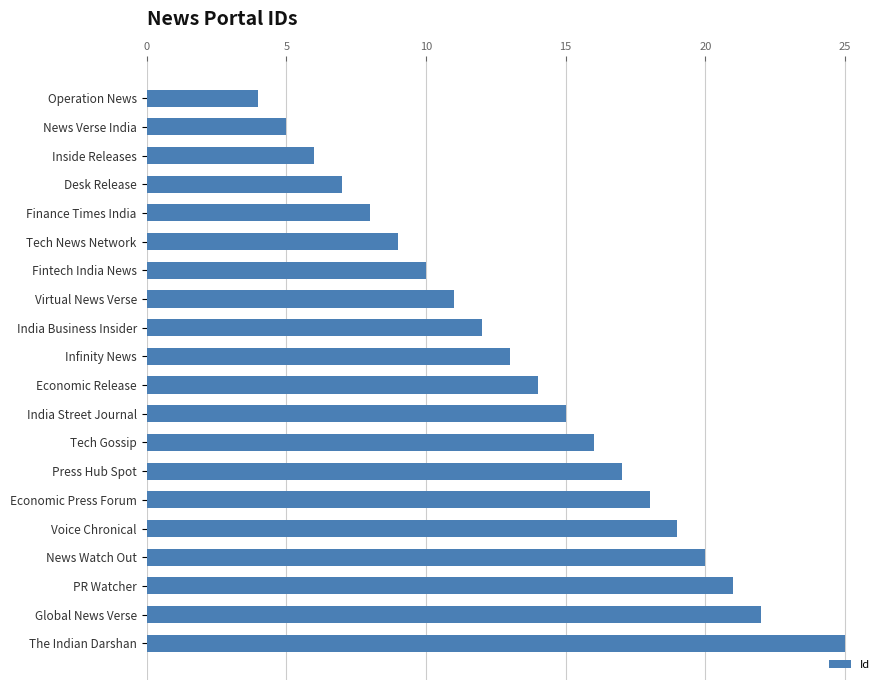

Which label corresponds to the smallest value in the chart?

Operation News